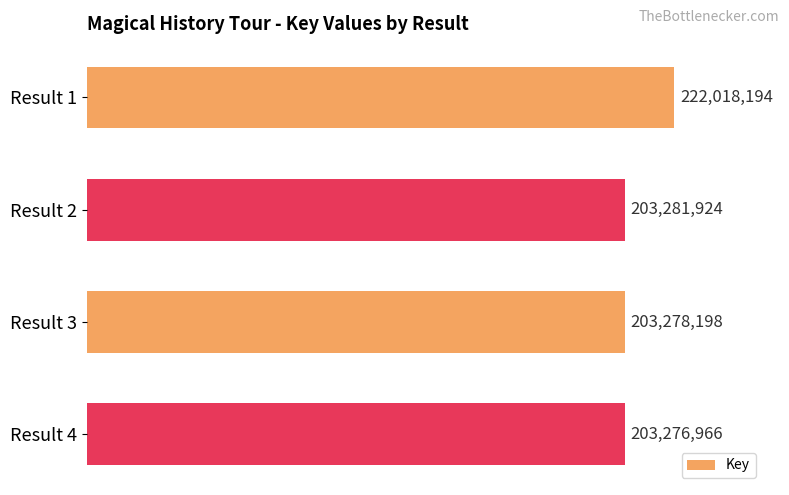

What is the smallest value displayed?

203276966